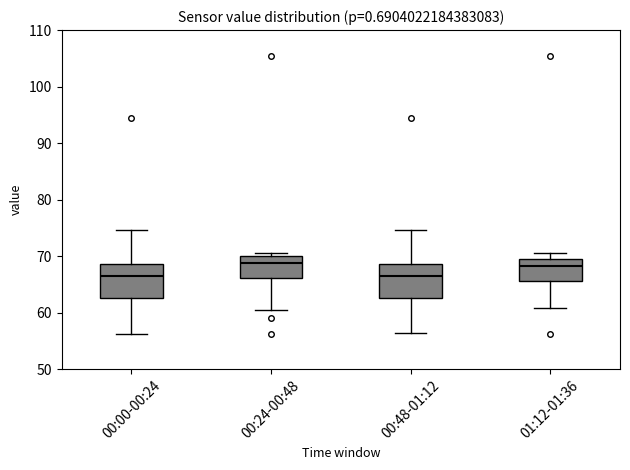

Where is the upper edge of the box for 00:24-00:48 on the y-axis? The values are not printed on the chart, so give them approximately, as read against the axis.

70